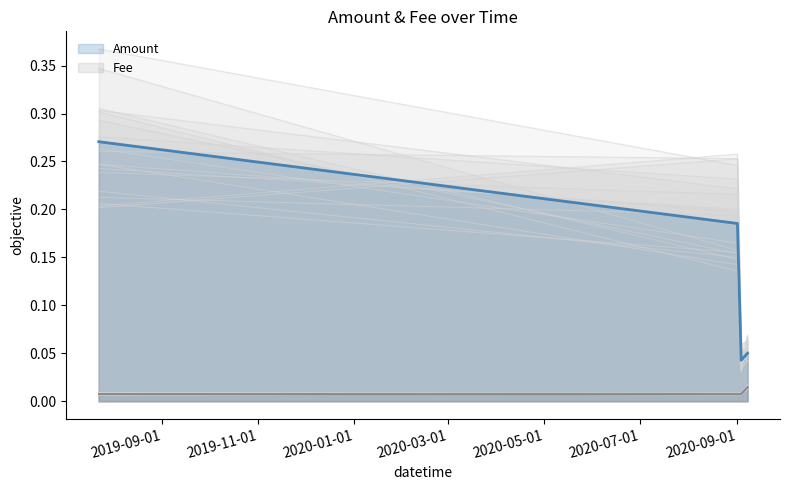

Reading left to right, extract all data points from this chart.

Amount: 2019-07-22 15:48:24=0.3	2020-08-31 23:13:11=0.2	2020-09-03 08:18:59=0.0	2020-09-07 09:53:41=0.1
Fee: 2019-07-22 15:48:24=0.0	2020-08-31 23:13:11=0.0	2020-09-03 08:18:59=0.0	2020-09-07 09:53:41=0.0